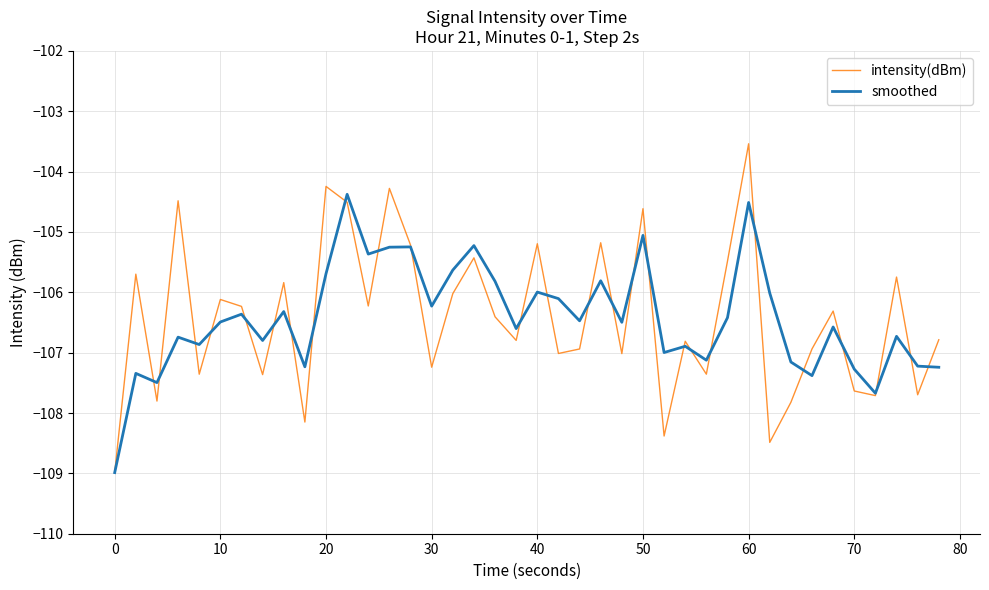

List the series in order of their peak value, highest first.

intensity(dBm), smoothed